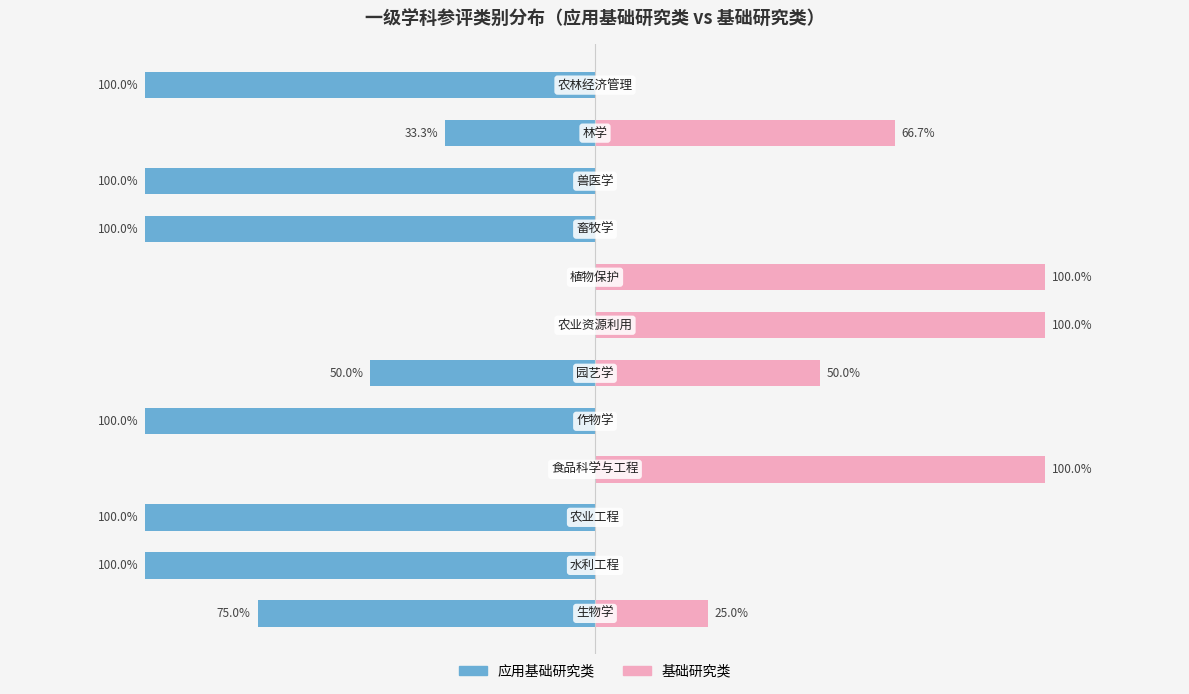

Reading left to right, transcribe all the data shown in this chart.

应用基础研究类: -75.0	-100.0	-100.0	0.0	-100.0	-50.0	0.0	0.0	-100.0	-100.0	-33.3	-100.0
基础研究类: 25.0	0.0	0.0	100.0	0.0	50.0	100.0	100.0	0.0	0.0	66.7	0.0